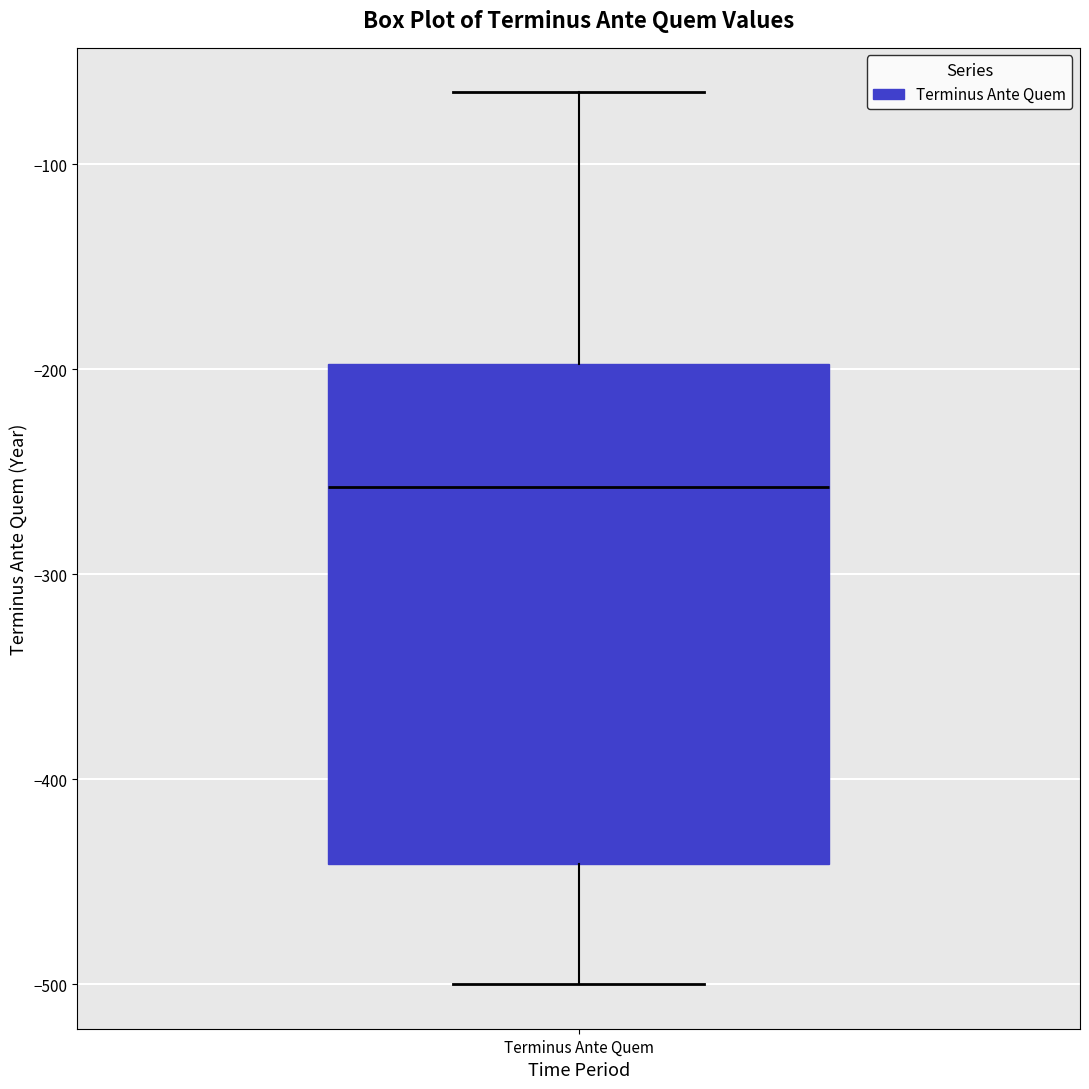

Transcribe this box plot: give where the median line is, the range the box spans, and where the two whiskers end, as read against the y-axis. The values are not printed on the chart, so give them approximately, as read against the axis.

median -260, box -440 to -200, whiskers -500 to -60